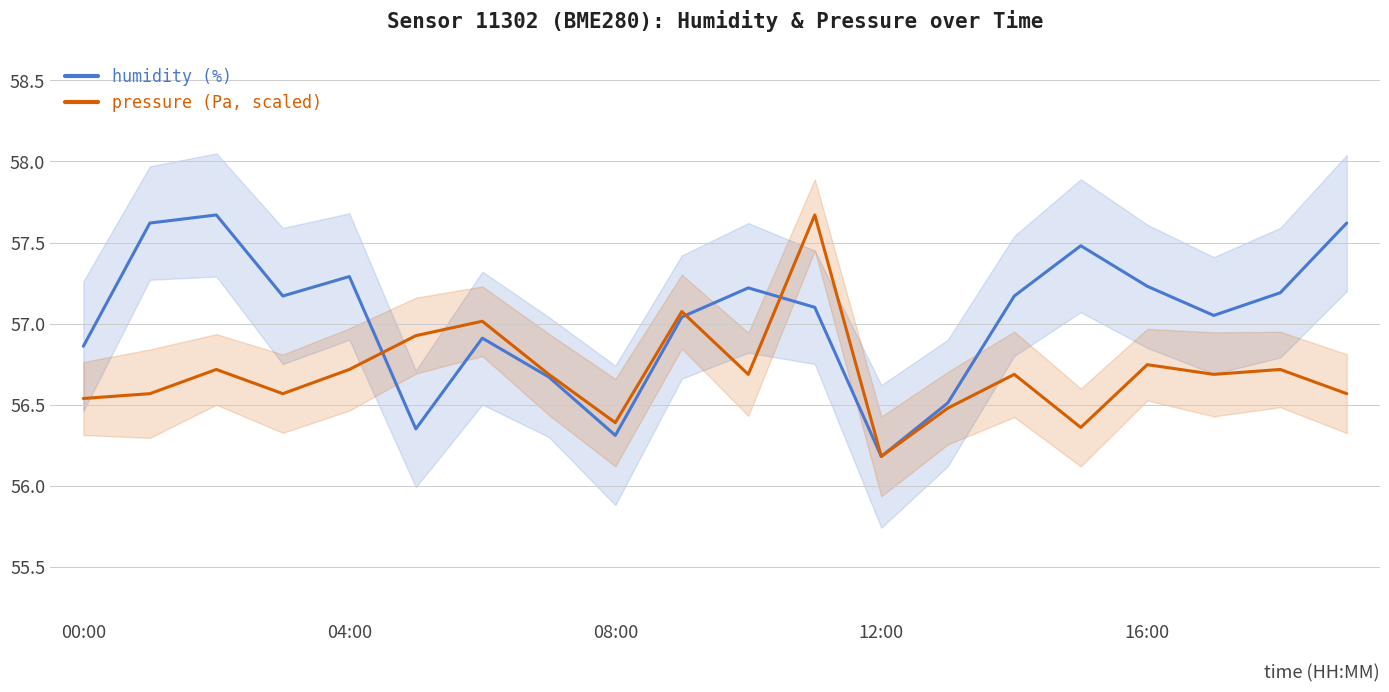

At which label is pressure (Pa, scaled) closest to 56?

12:00